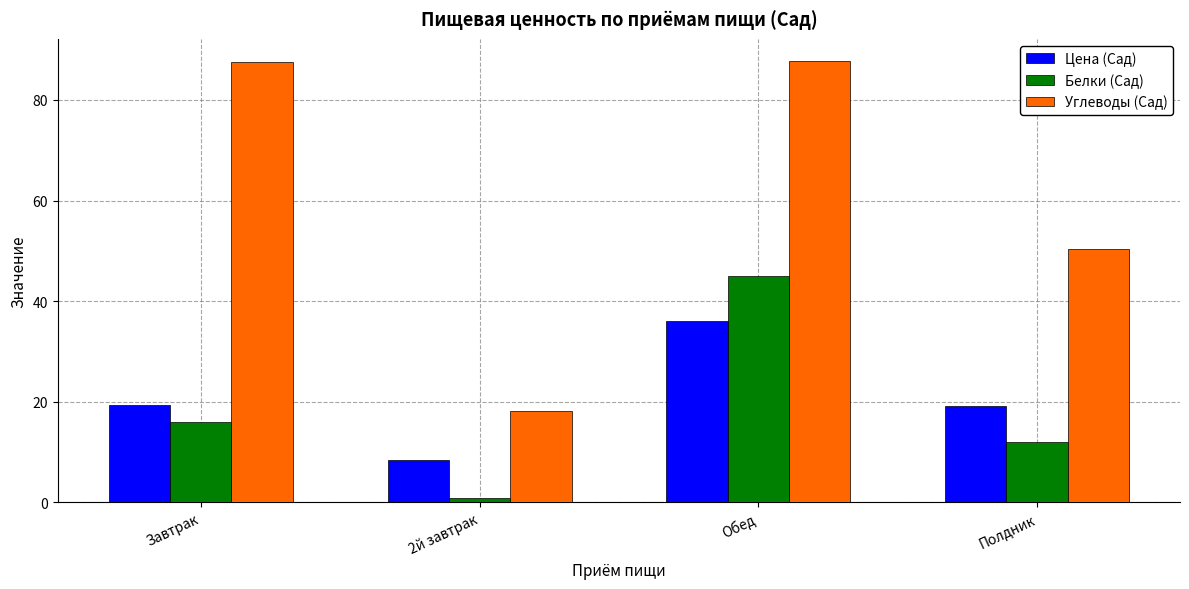

What is the difference between the maximum and minimum values in the Углеводы (Сад) series?

69.6